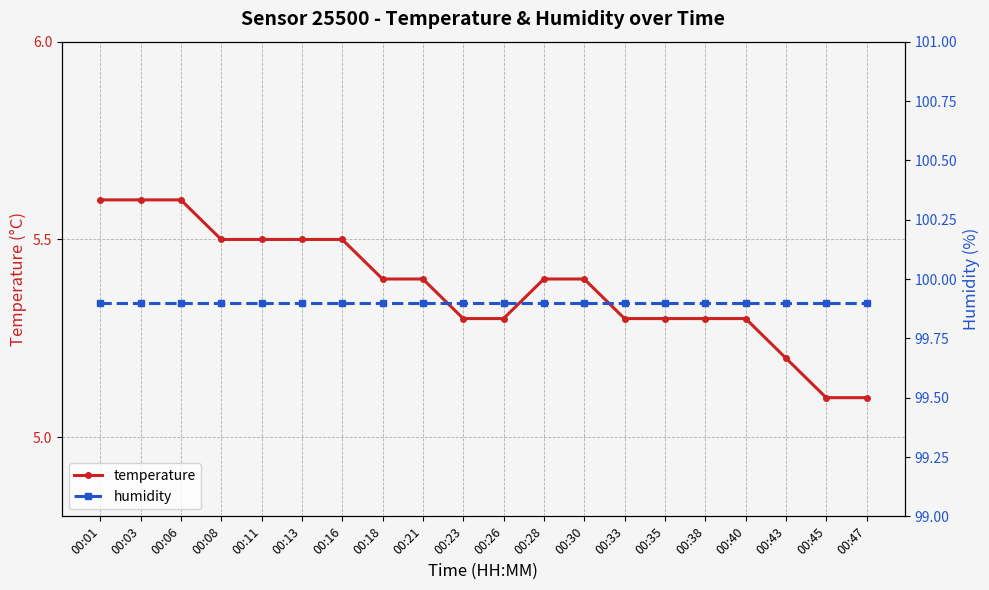

True or false: humidity has more than 2 points higher than both neighbors.

False